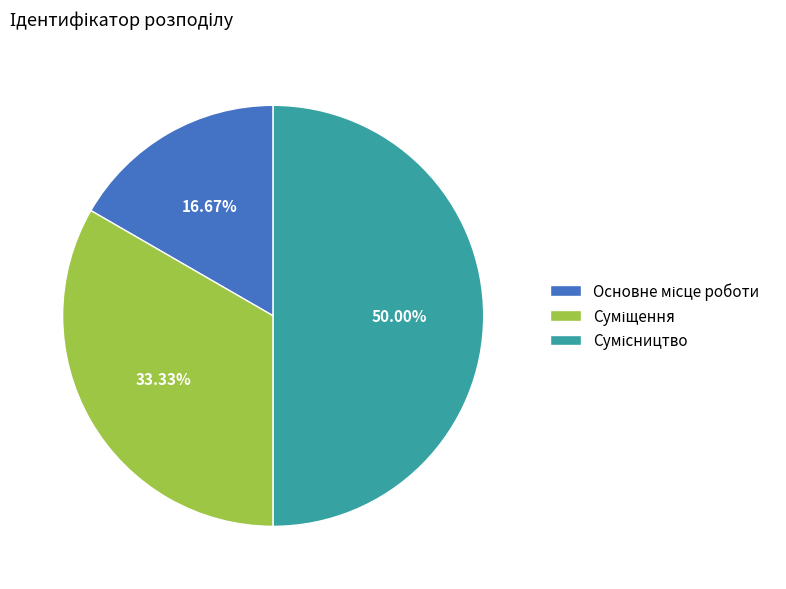

Which slice is the largest?

Сумісництво